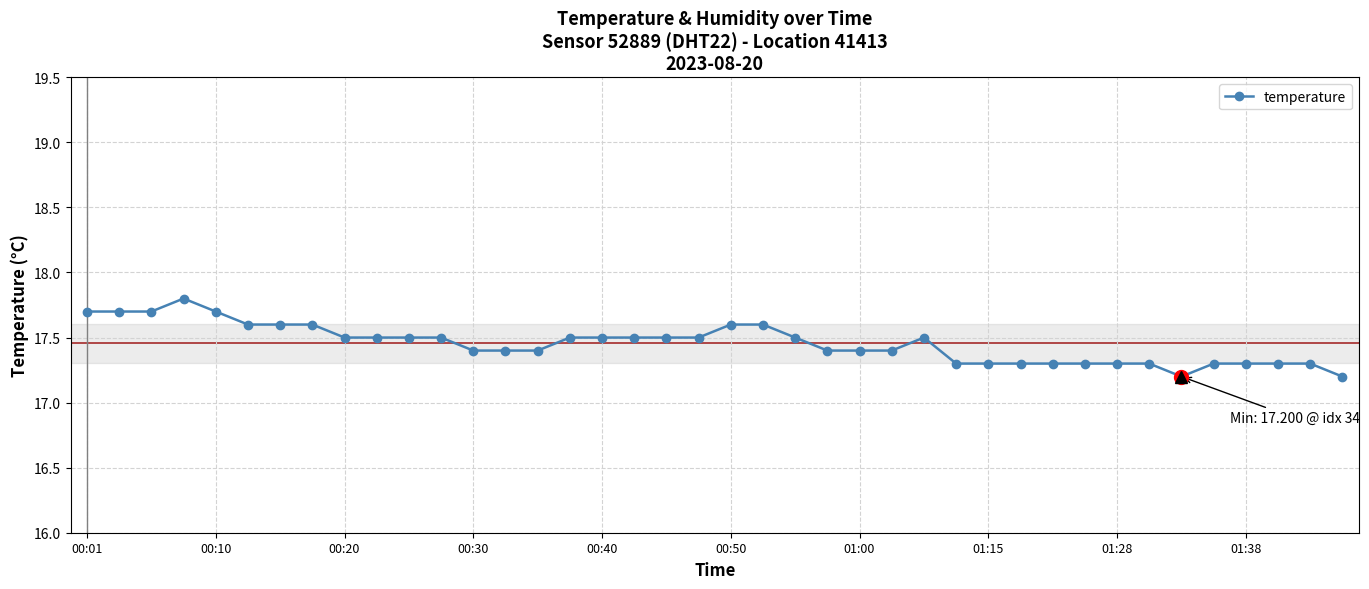

What is the value of the 28th point from the left?

17.3